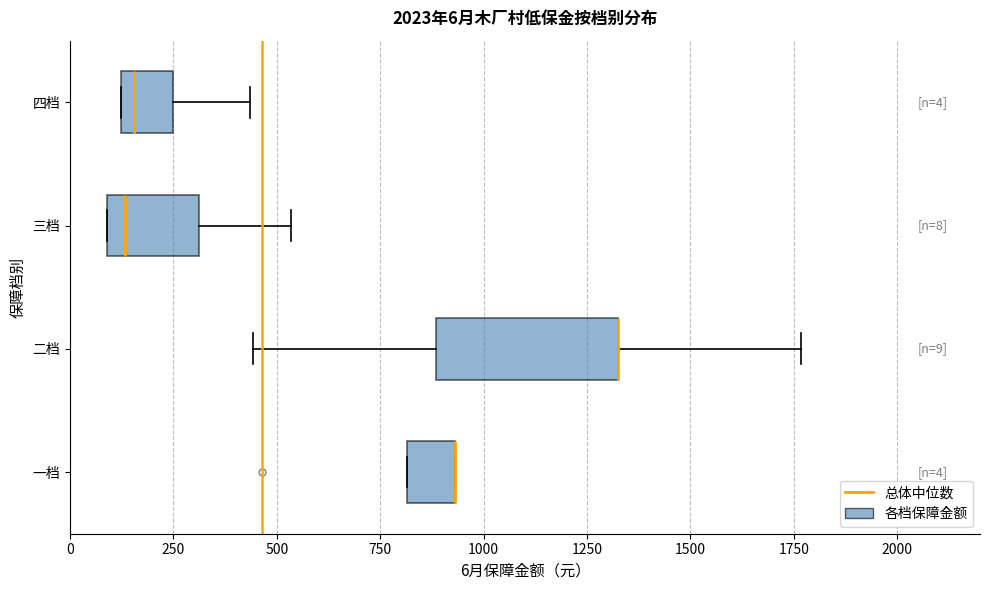

Which box is the widest, from its left edge to its right edge?

二档